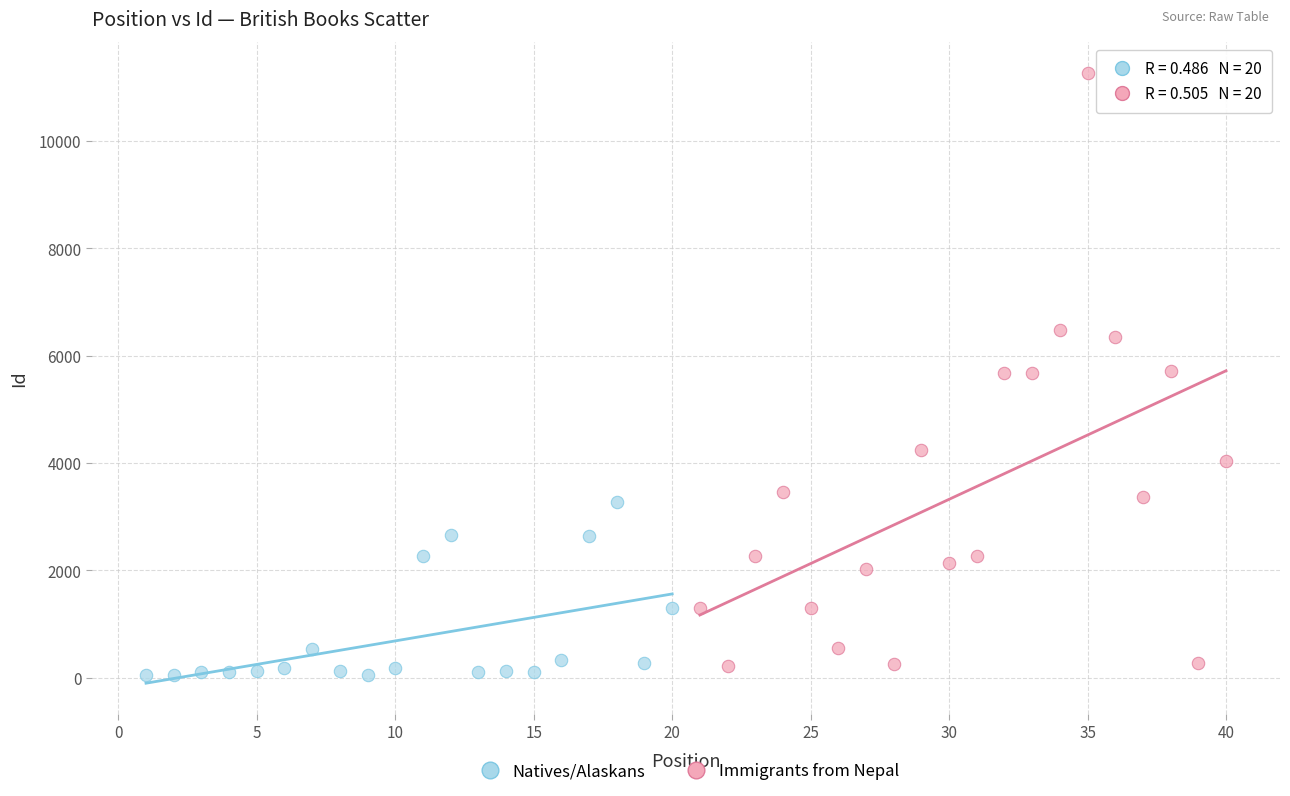

Which series has the largest Y range (max minus min)?

Immigrants from Nepal